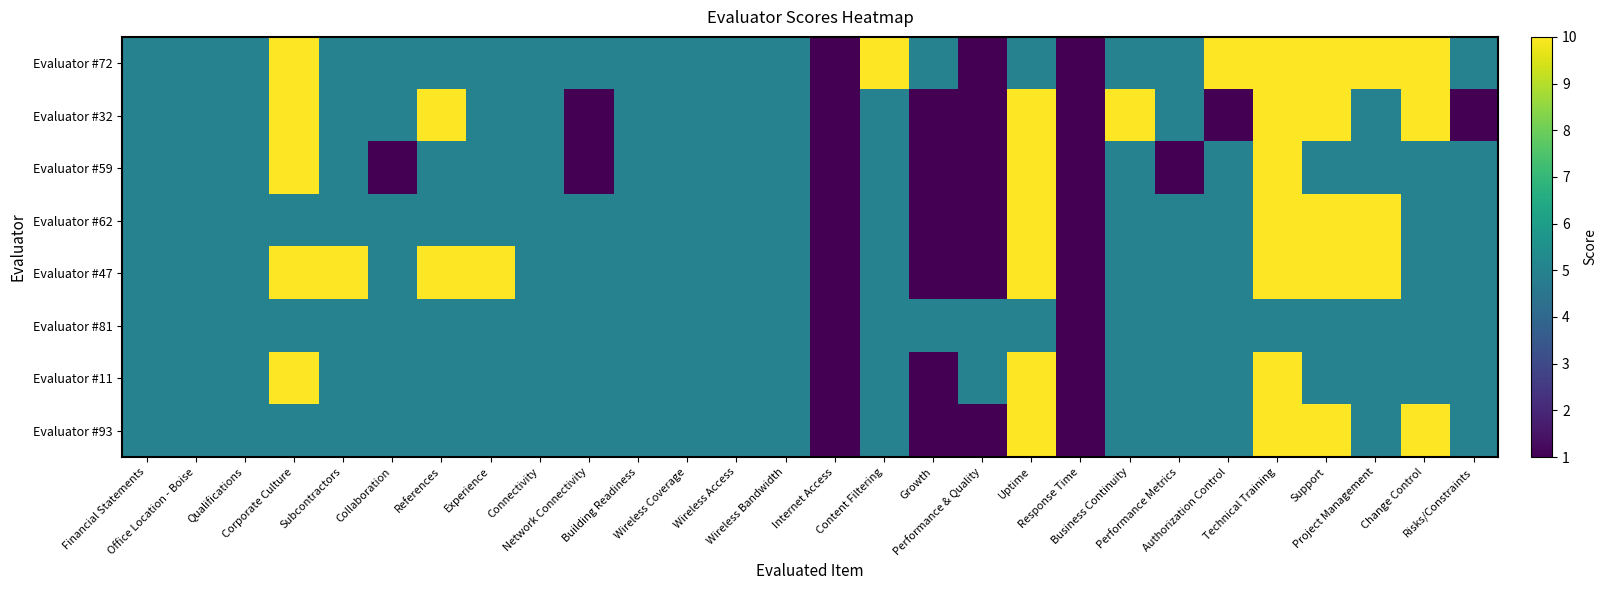

What is the maximum value shown in the chart?

10